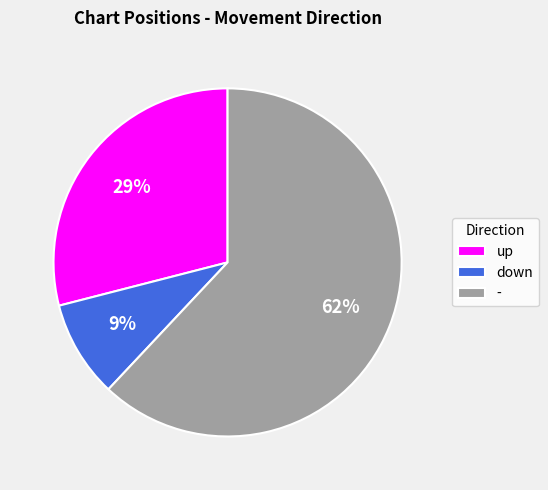

Is there any slice that represents more than half of the pie?

Yes